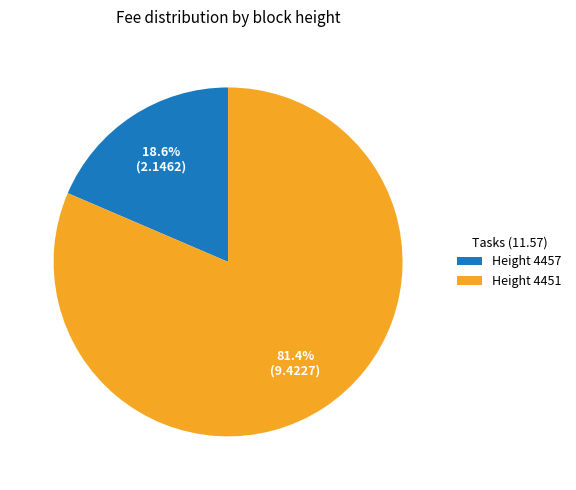

Combined, do Height 4451 and Height 4457 account for over 50%?

Yes